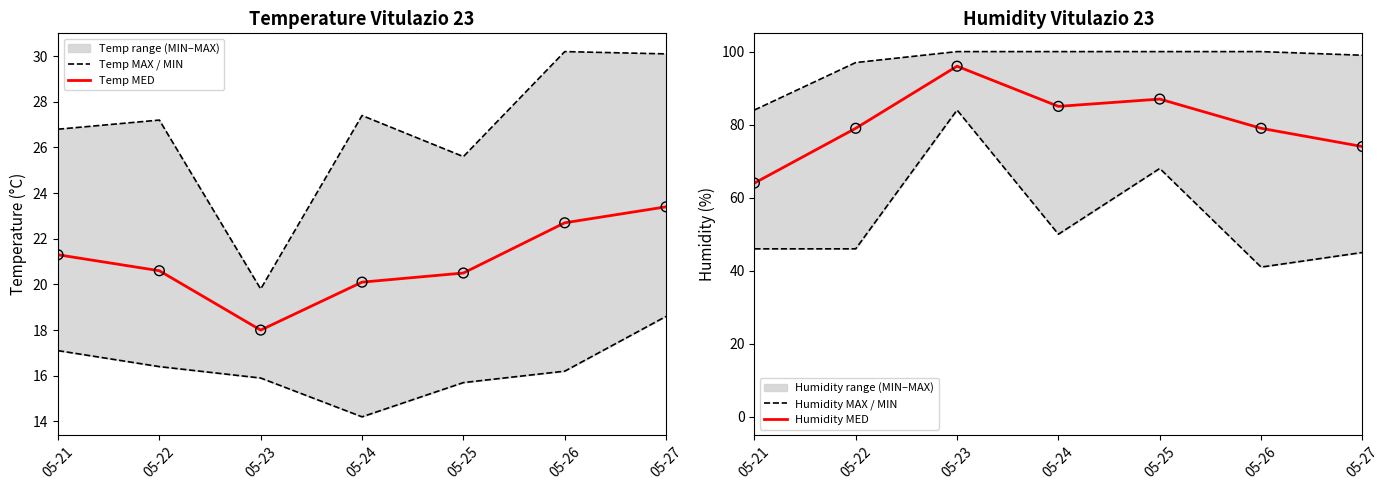

What is the total value across all series at 05-24?

296.7